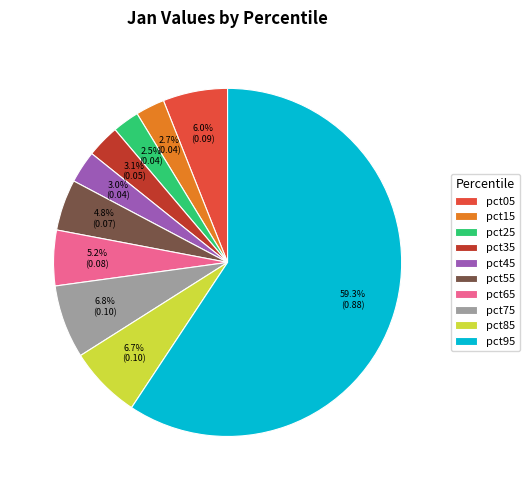

Combined, do pct65 and pct85 account for over 50%?

No